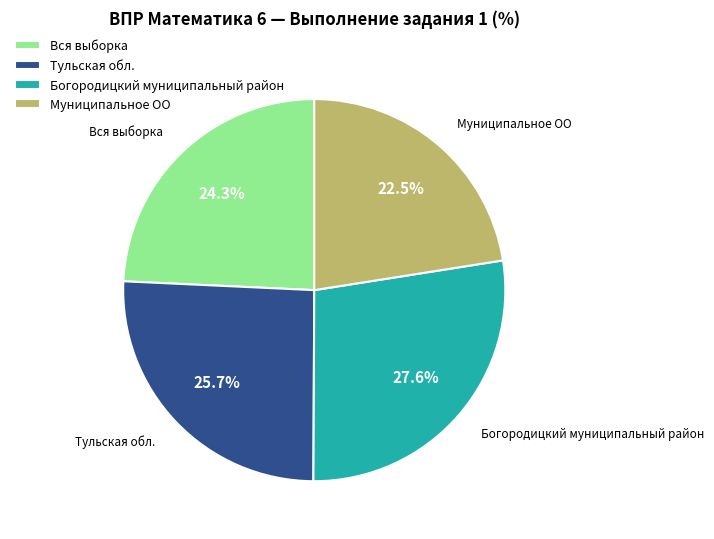

To the nearest percent, what is the average slice percentage?

25%